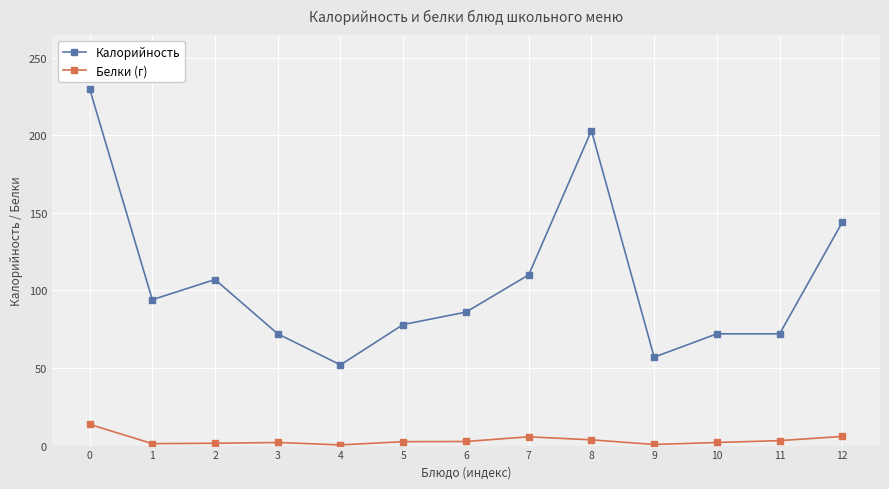

Is the value of Калорийность at 11 greater than the value of Белки (г) at 1?

Yes